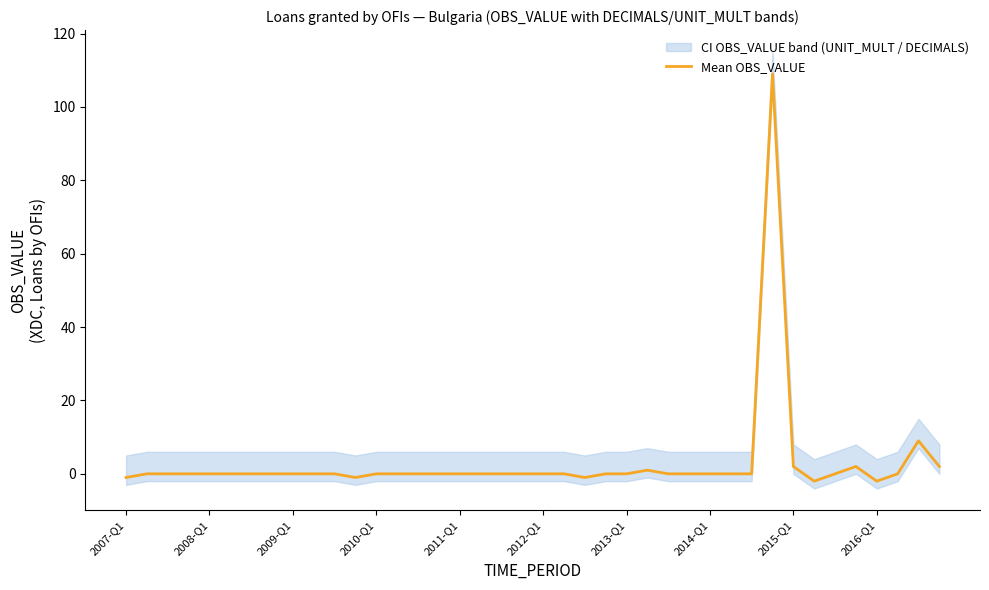

What is the maximum value for Mean OBS_VALUE?

109